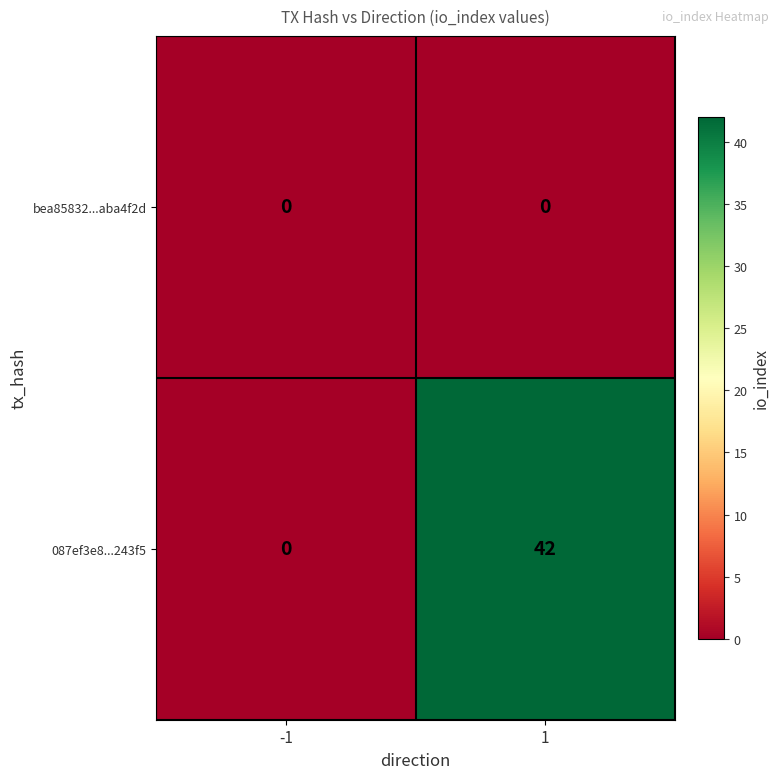

List the series in order of their peak value, highest first.

087ef3e8...243f5, bea85832...aba4f2d